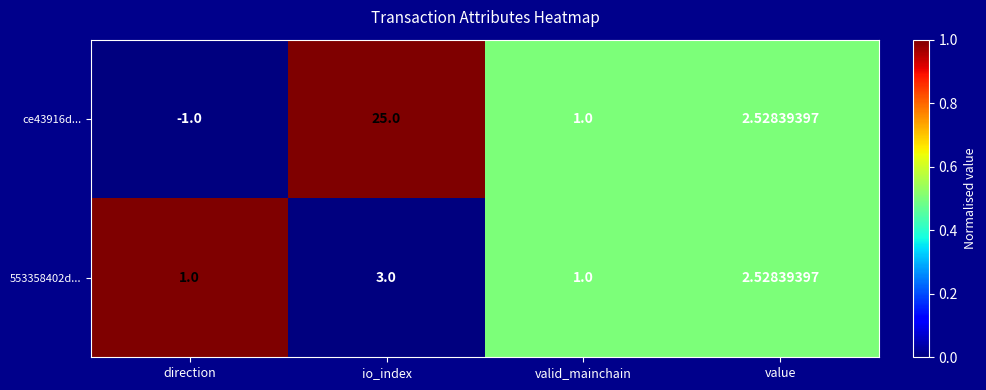

At which label does 553358402d... first exceed 2?

io_index